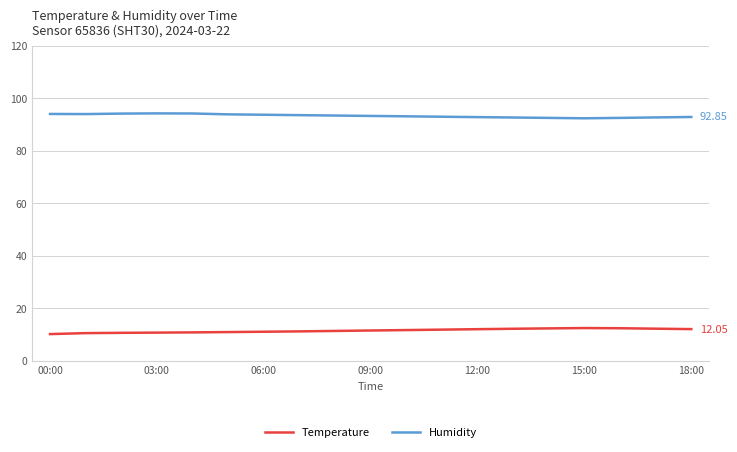

What is the difference between the second highest and minimum values in the Humidity series?

1.8